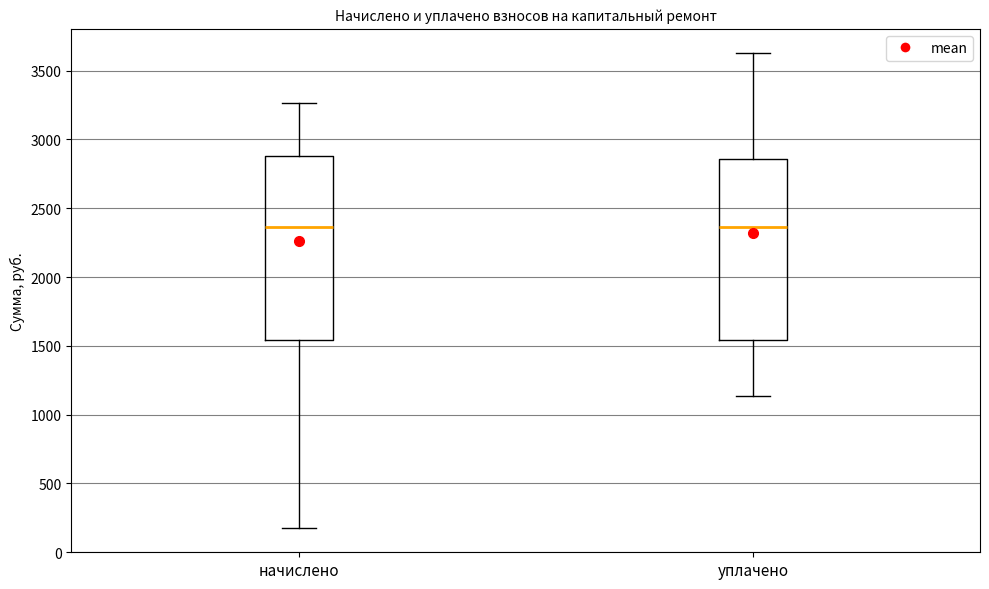

Where is the lower edge of the box for начислено on the y-axis? The values are not printed on the chart, so give them approximately, as read against the axis.

1550